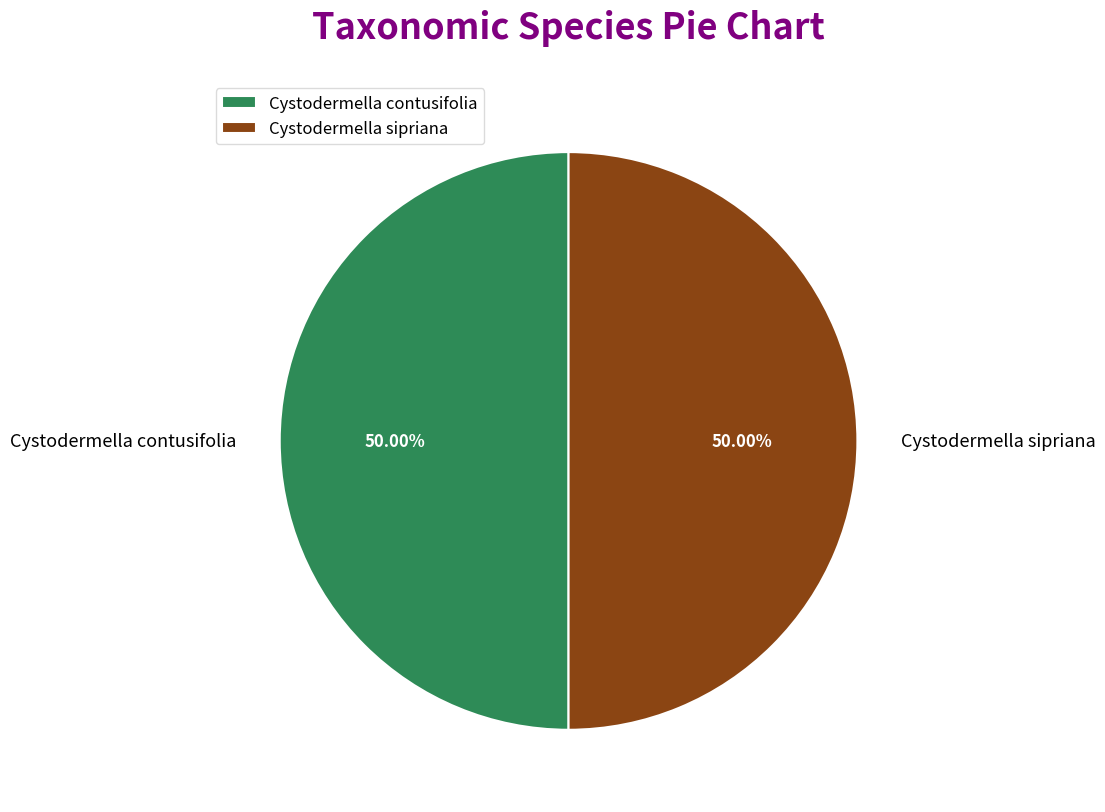

True or false: Cystodermella contusifolia accounts for 42% of the total.

False